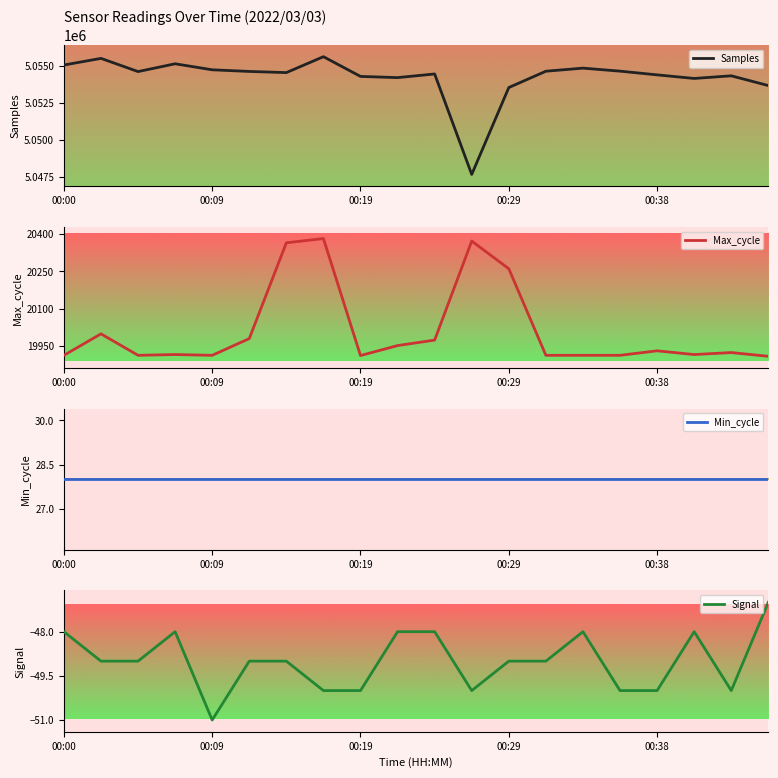

The Max_cycle series shows 19980 at 5. True or false?

True